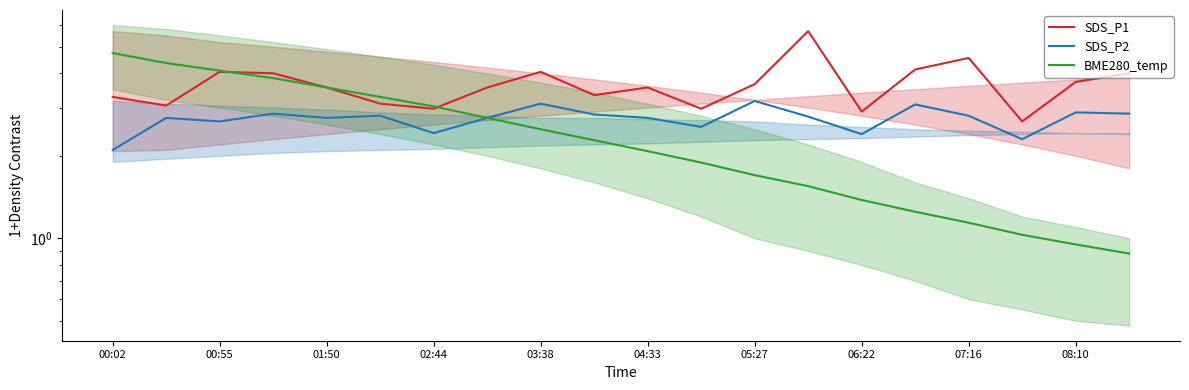

Rank the series by their average value, from lowest to highest.

BME280_temp, SDS_P2, SDS_P1